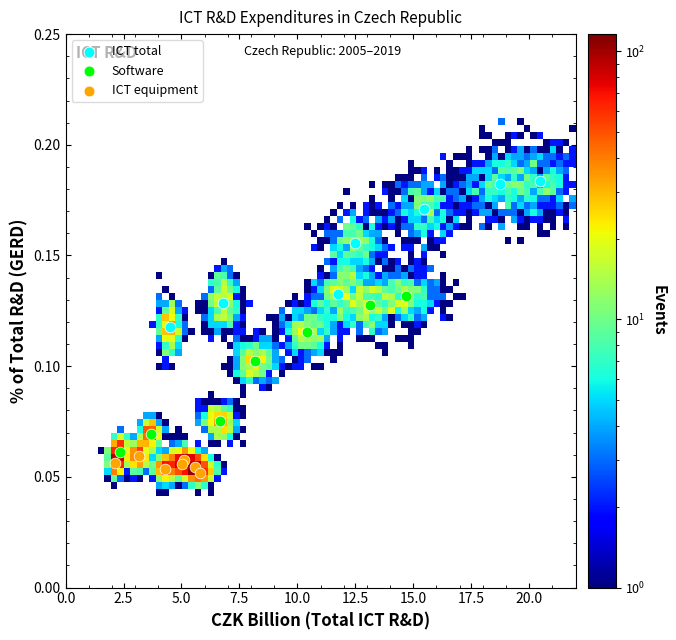

Which series reaches the maximum Y coordinate?

ICT total